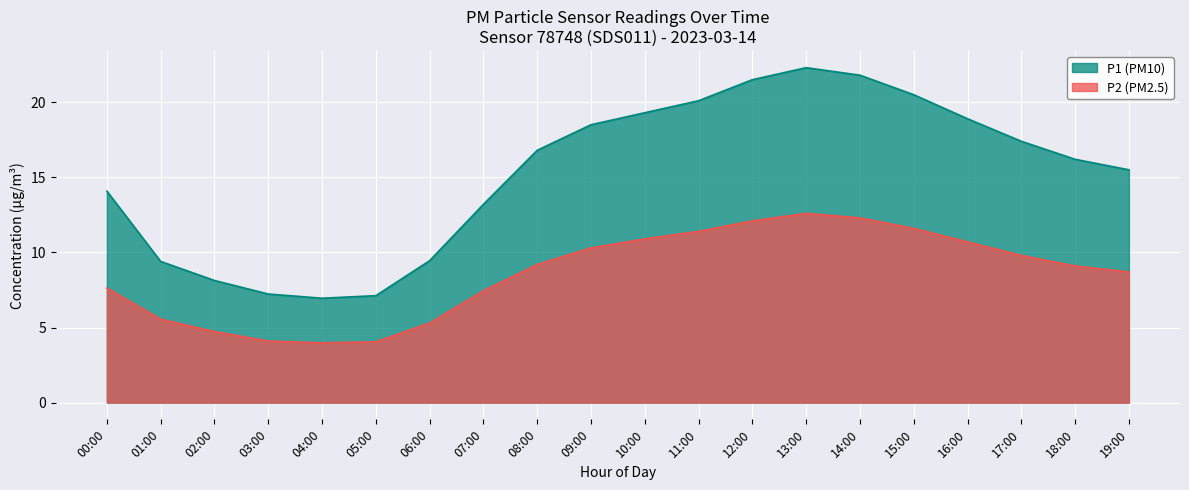

What is the label of the 14th point from the left?

13:00